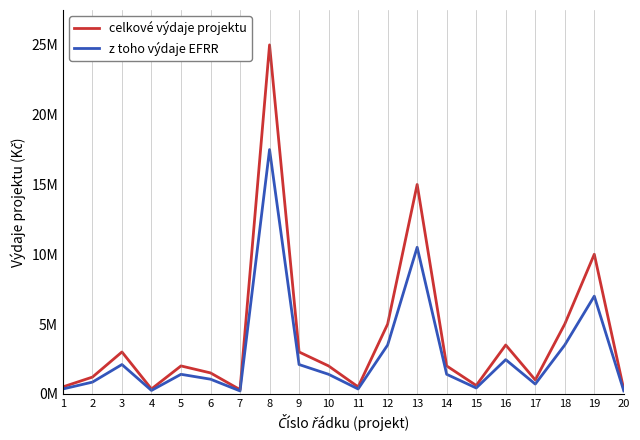

Is this an area chart (filled region under the line)?

No